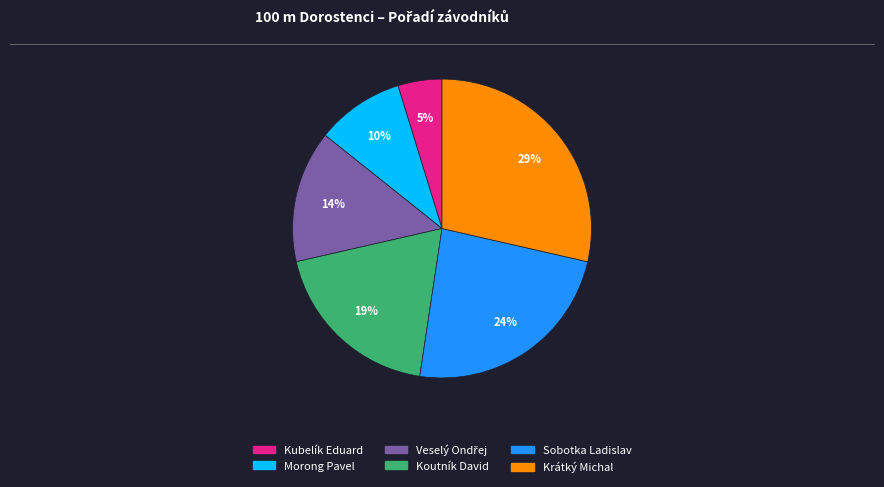

How many slices are in this pie chart?

6